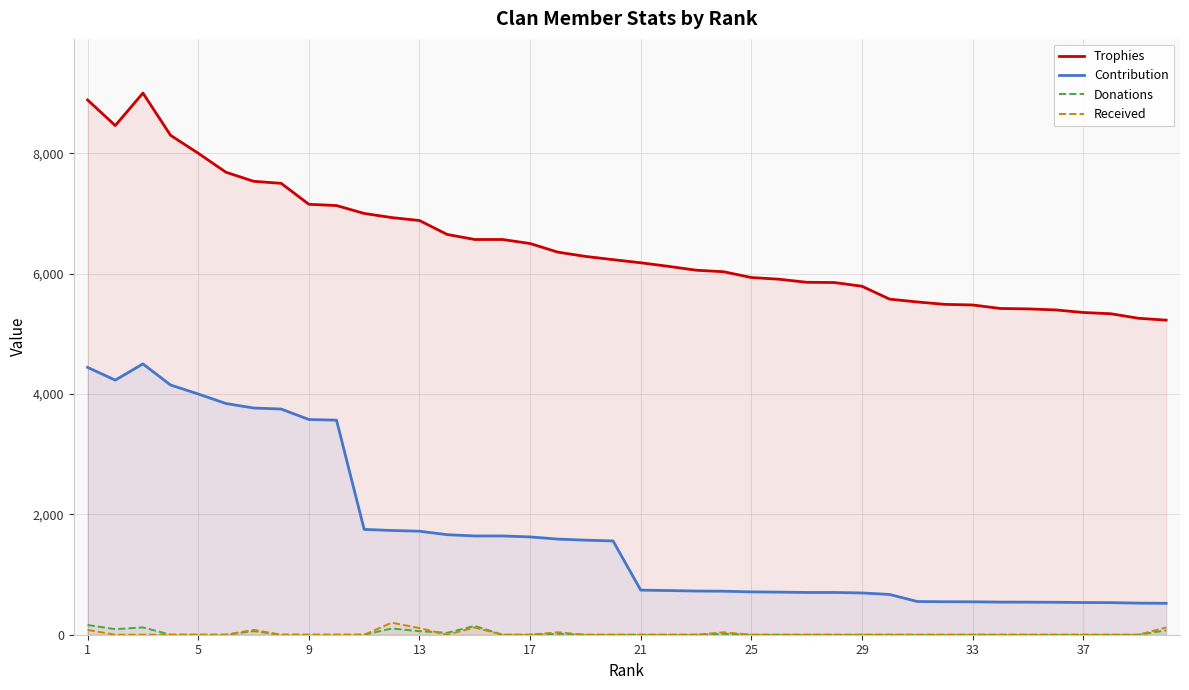

How many interior local peaks does the Donations series have?

6